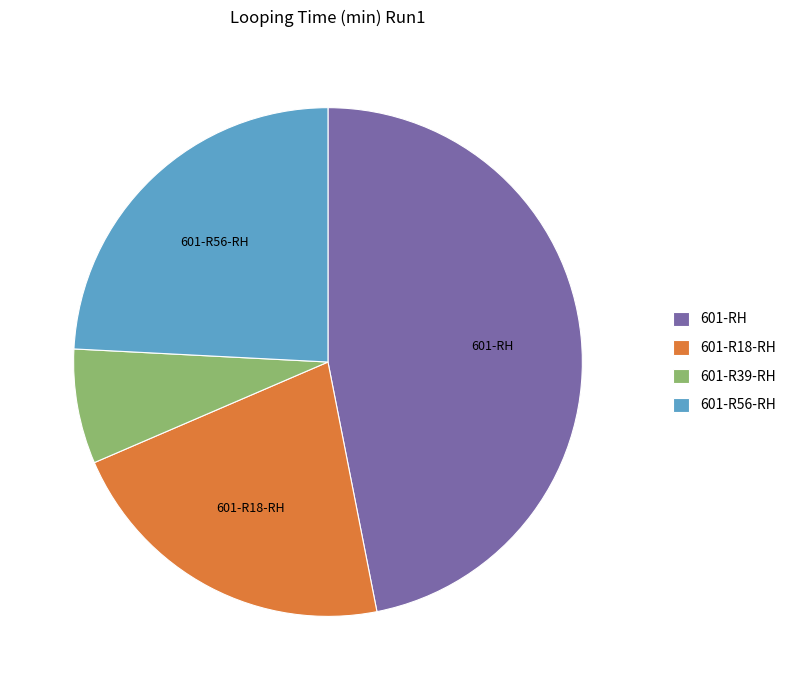

Do 601-RH and 601-R39-RH together represent more than half of the pie?

Yes